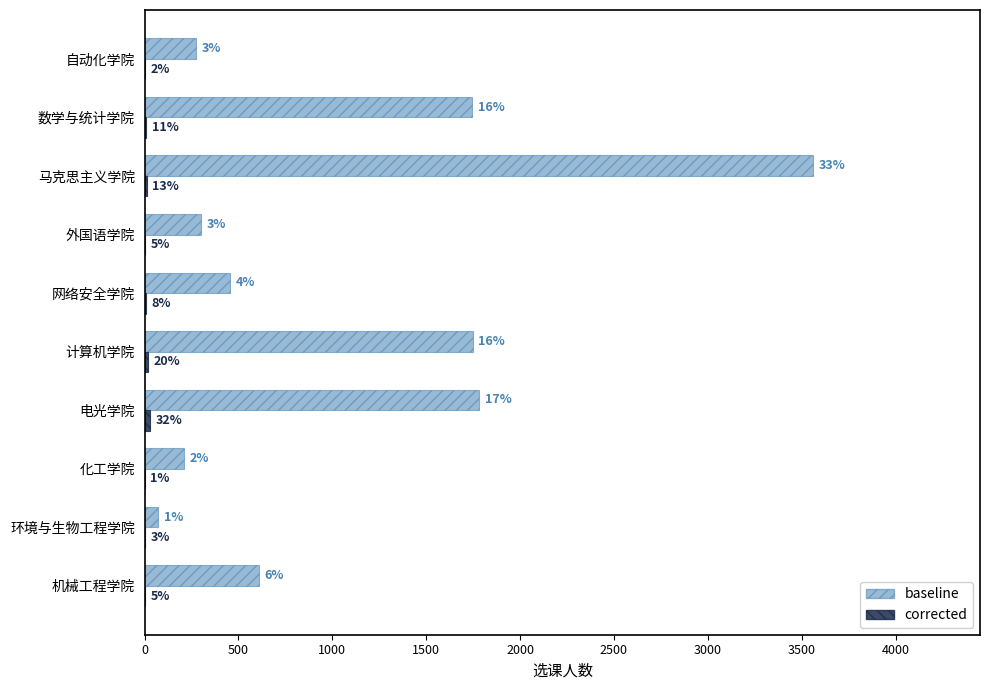

At which category is the sum across all series the highest?

马克思主义学院